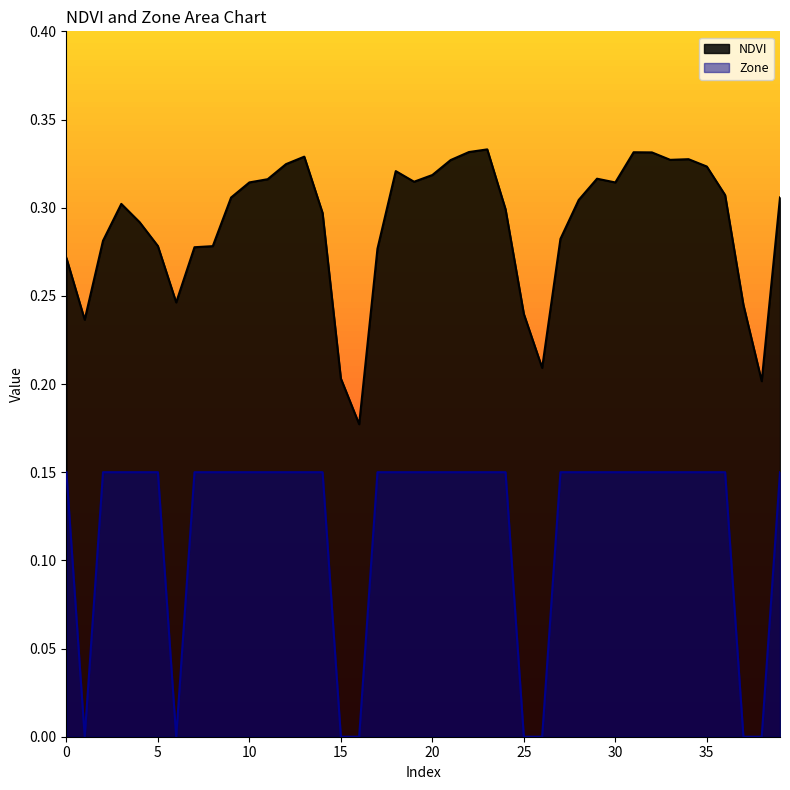

List the series in order of their overall mean, highest first.

NDVI, Zone